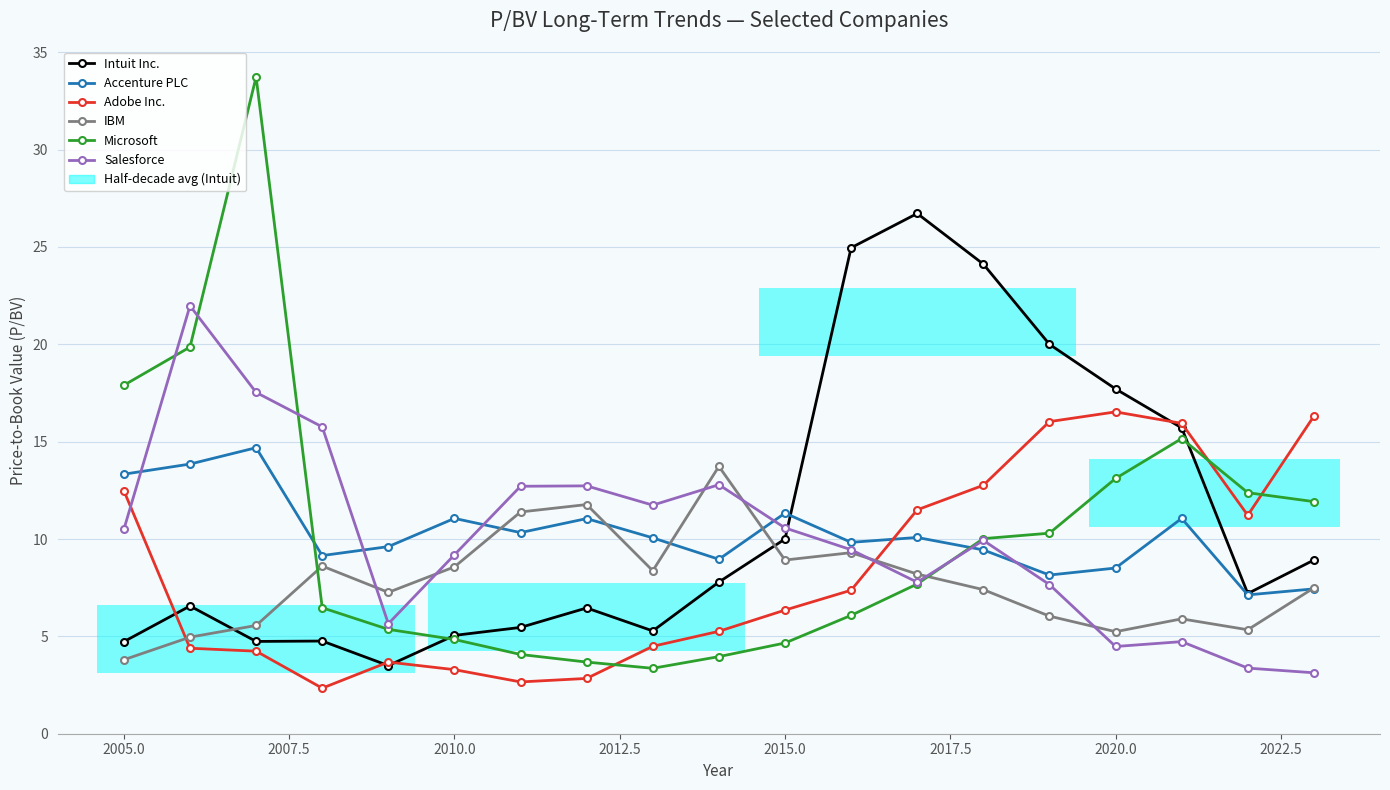

Rank the series by their maximum value, from highest to lowest.

Microsoft, Intuit Inc., Salesforce, Adobe Inc., Accenture PLC, IBM